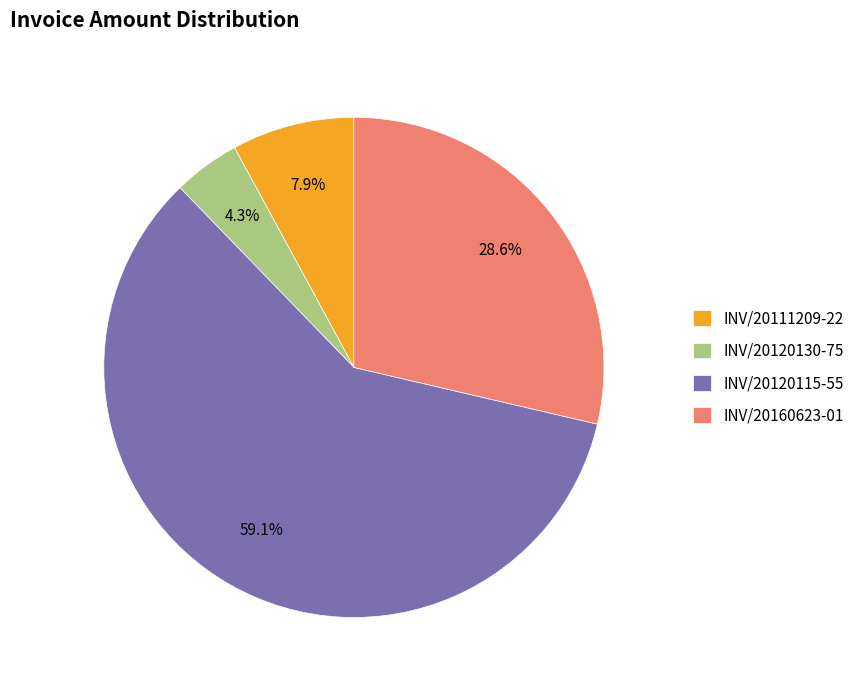

To the nearest percent, what portion does INV/20160623-01 represent?

29%